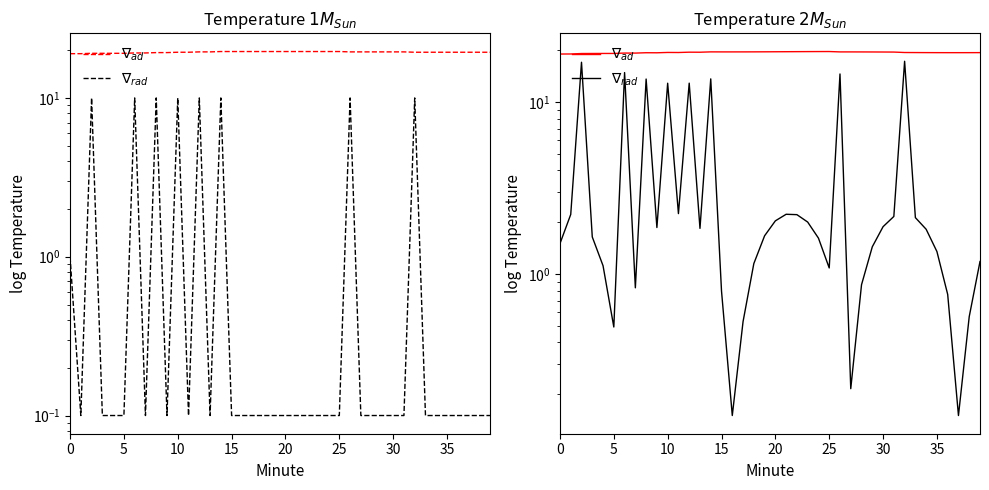

Which category has the highest value in the $\nabla_{rad}$ series?

32